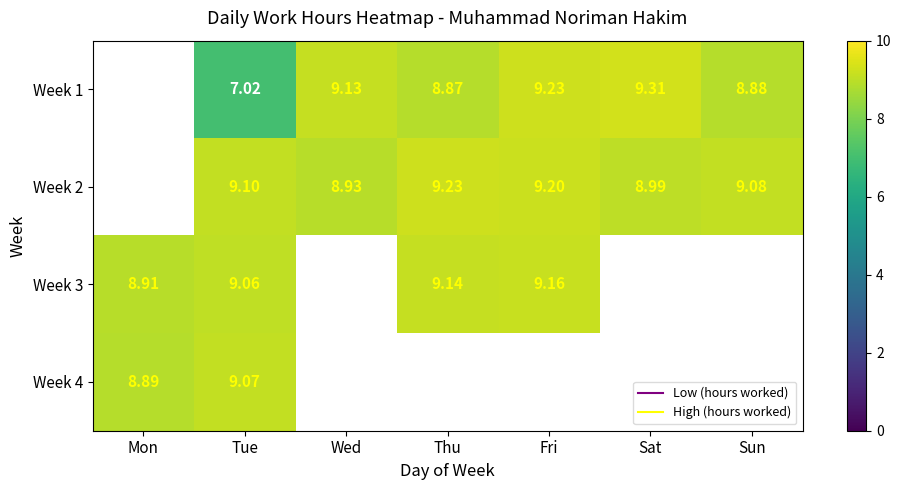

At which label does Week 2 first exceed 9?

Tue